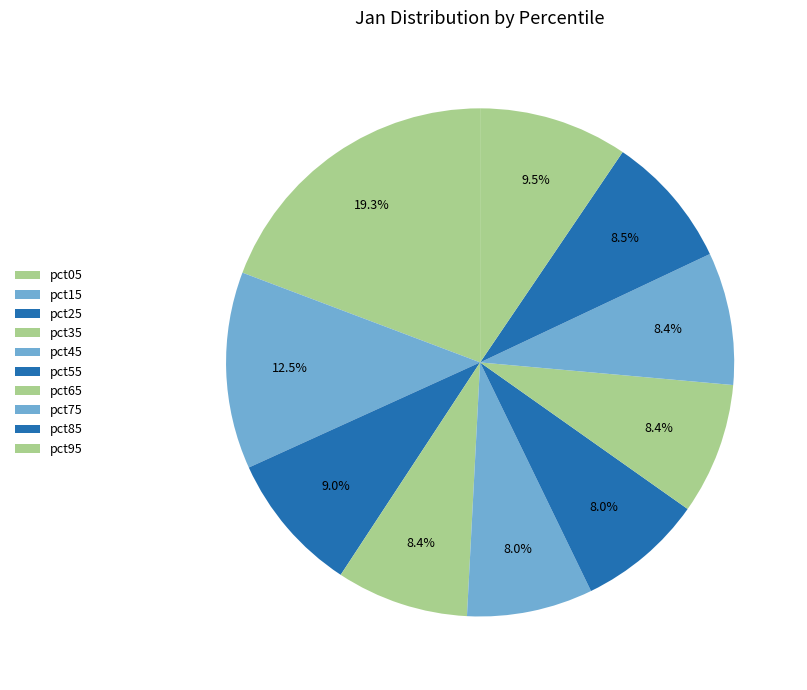

True or false: pct35 accounts for 8% of the total.

True